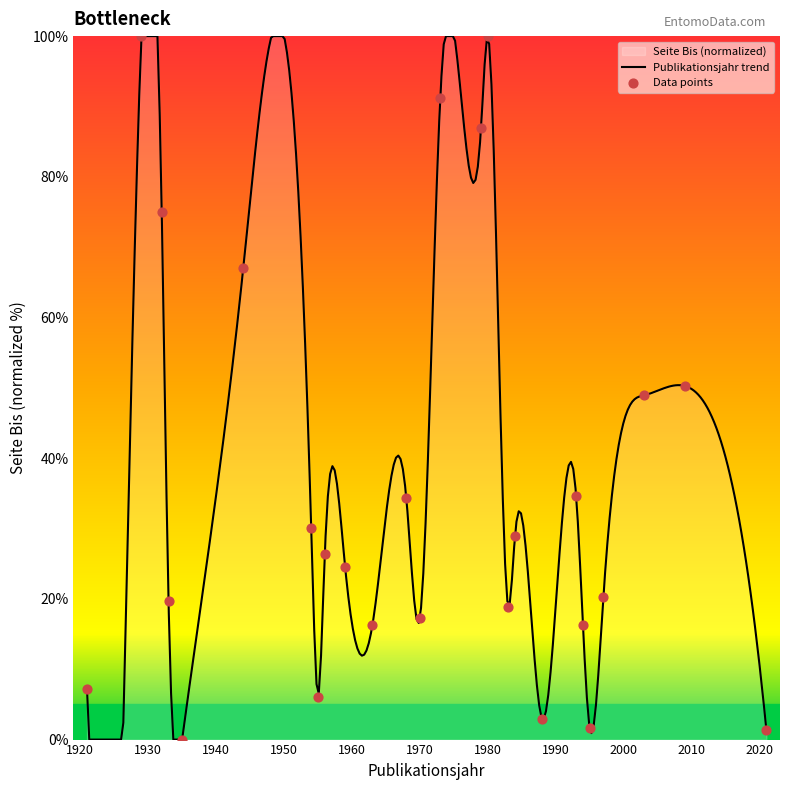

Approximately how many times larger is the value at 1988 compared to 1995?

1.8